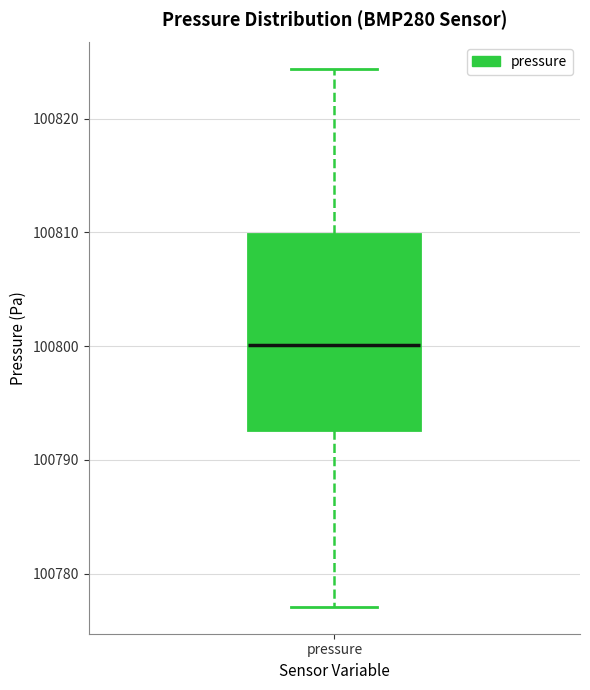

Transcribe this box plot: give where the median line is, the range the box spans, and where the two whiskers end, as read against the y-axis. The values are not printed on the chart, so give them approximately, as read against the axis.

median 100800, box 100793 to 100810, whiskers 100777 to 100824